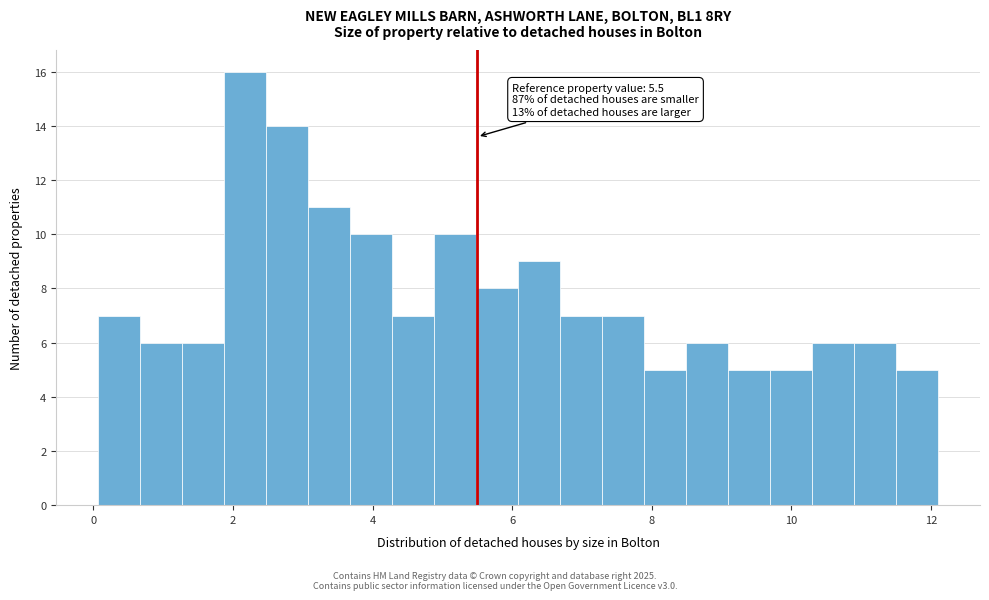

Read against the x-axis, roughly where is the centre of the tallest bar?

2.2